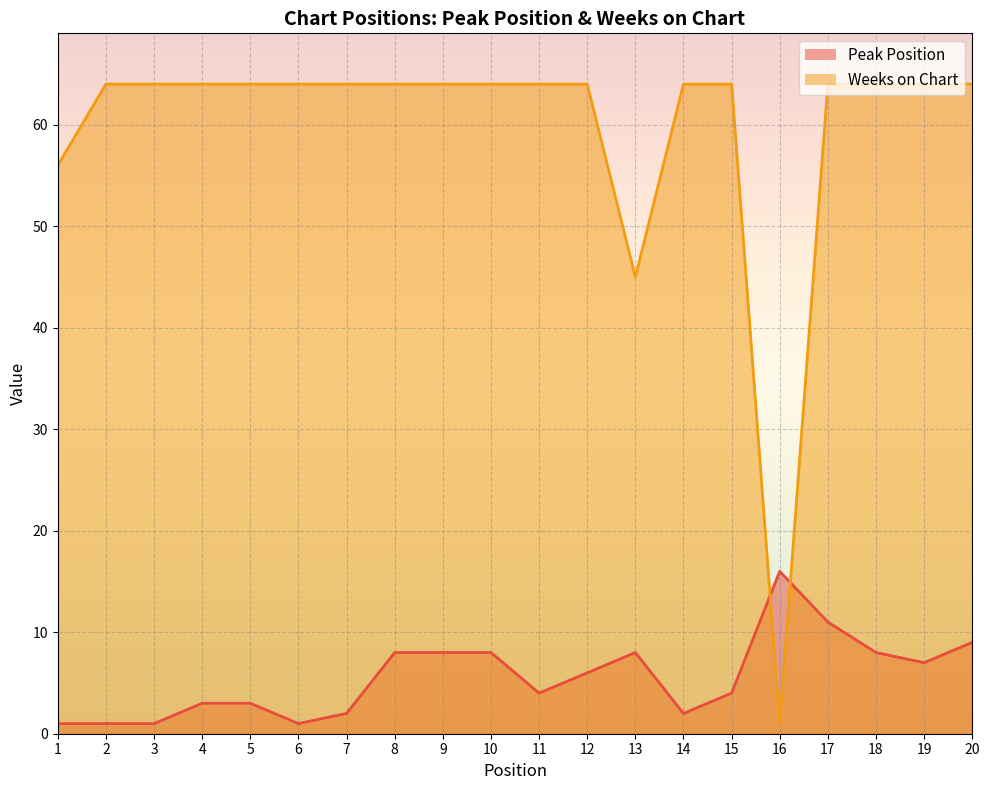

At which category does the chart reach its minimum across all series?

1